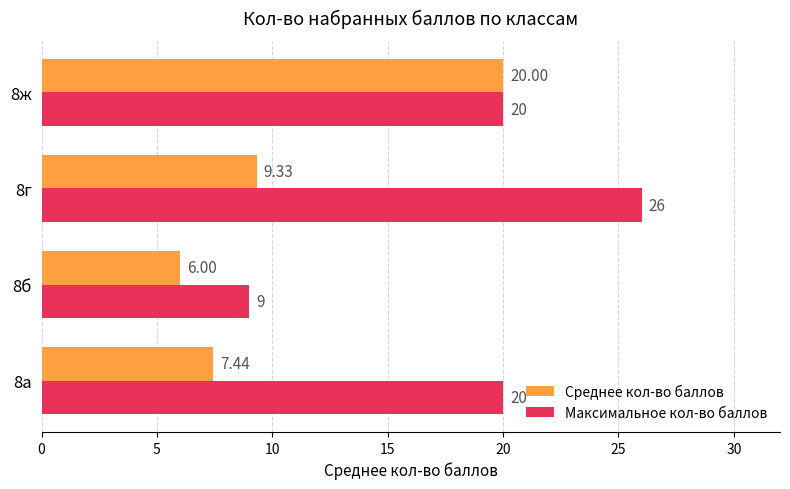

At which category is the sum across all series the highest?

8ж